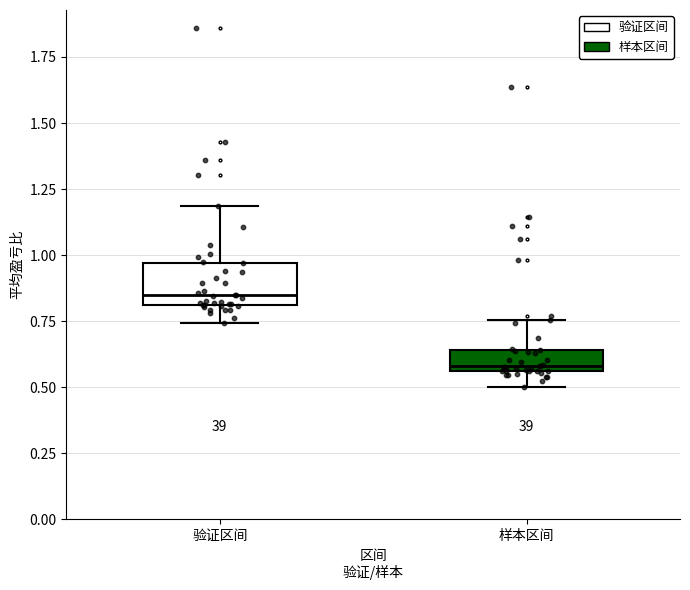

Where is the upper edge of the box for 验证区间 on the y-axis? The values are not printed on the chart, so give them approximately, as read against the axis.

0.95